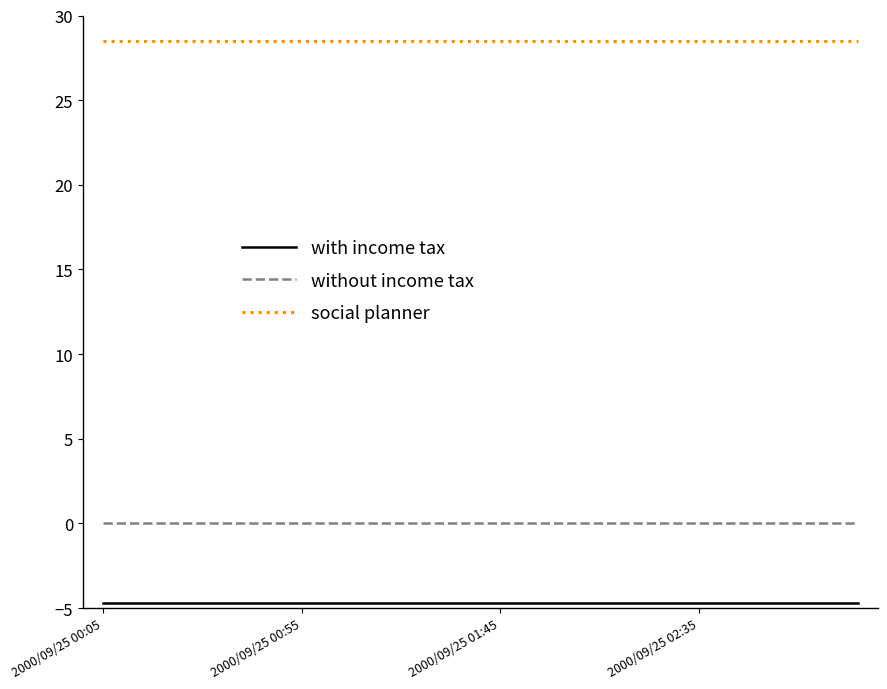

What is the greatest value displayed?

28.5